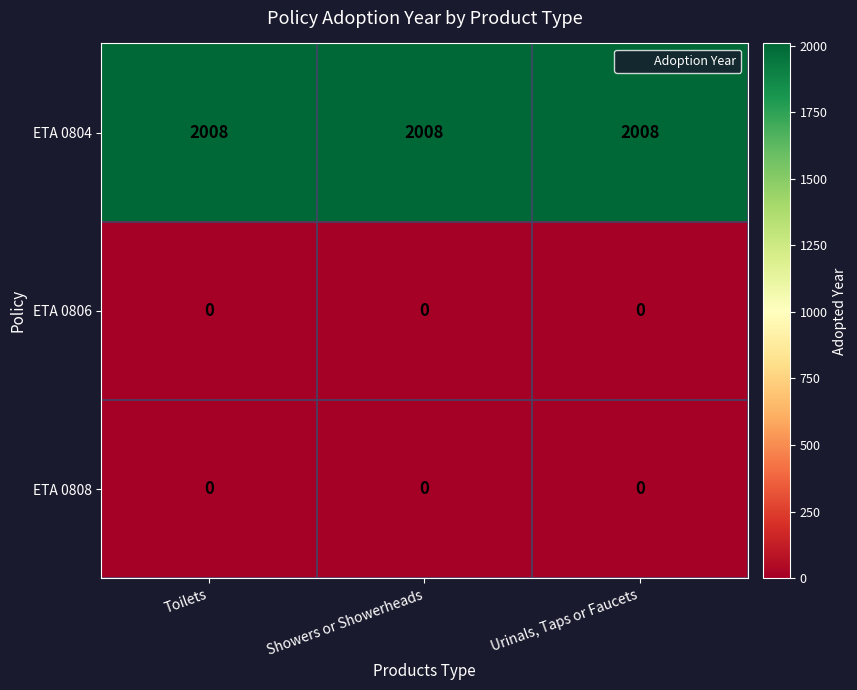

What is the difference between the highest and lowest values at Urinals, Taps or Faucets?

2008